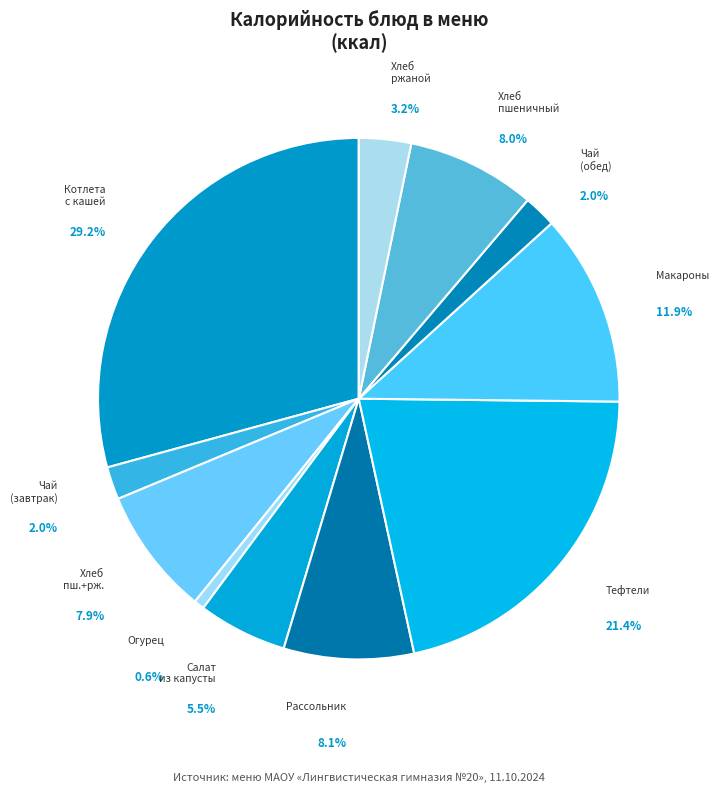

Which slice is the smallest?

Огурец свежий